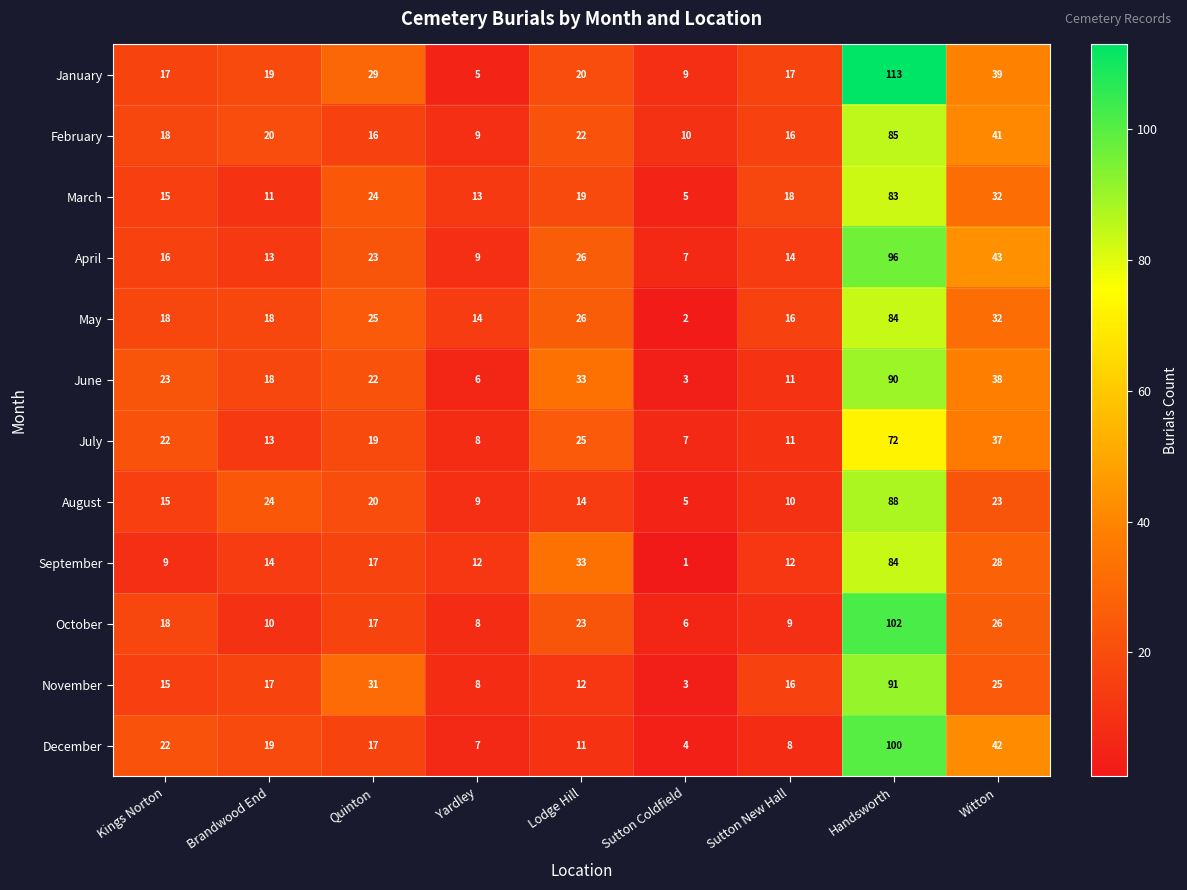

Which label corresponds to the smallest value in the chart?

Sutton Coldfield